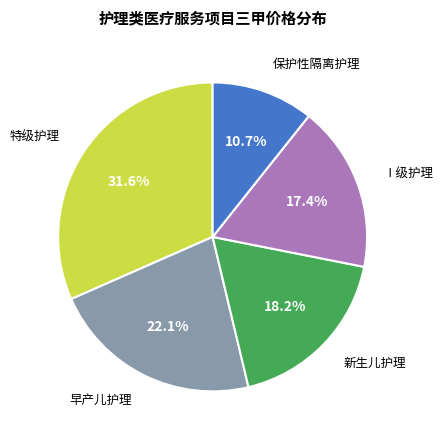

Is there any slice that represents more than half of the pie?

No